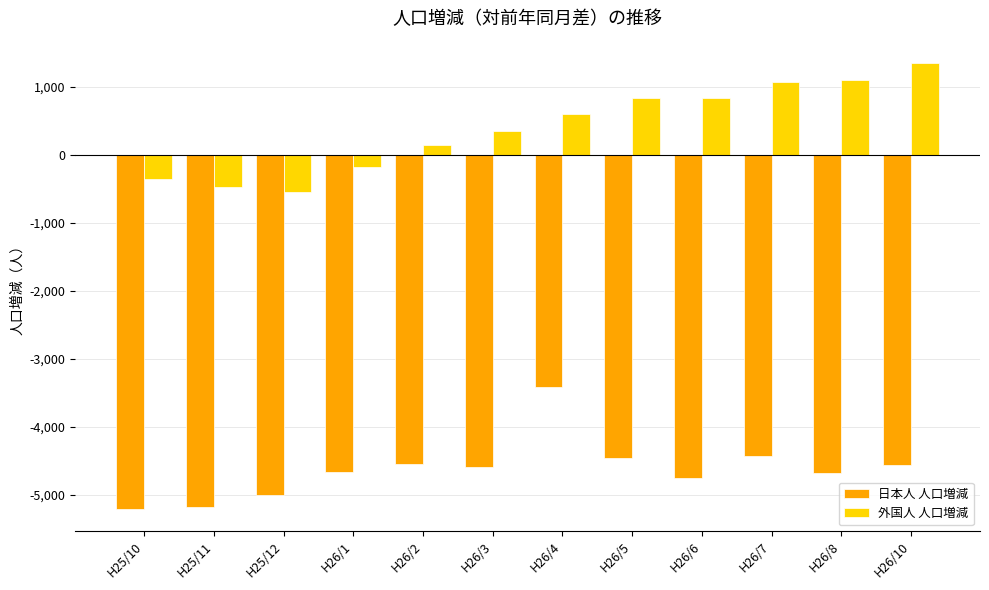

Is the value of 外国人 人口増減 at H25/10 greater than the value of 日本人 人口増減 at H26/7?

Yes